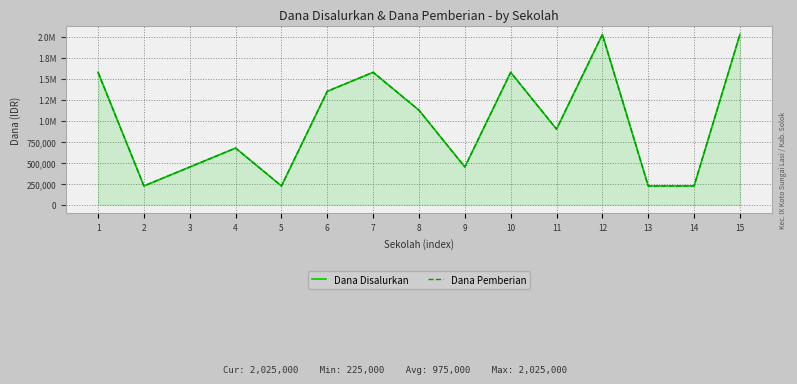

At which category is the sum across all series the highest?

12